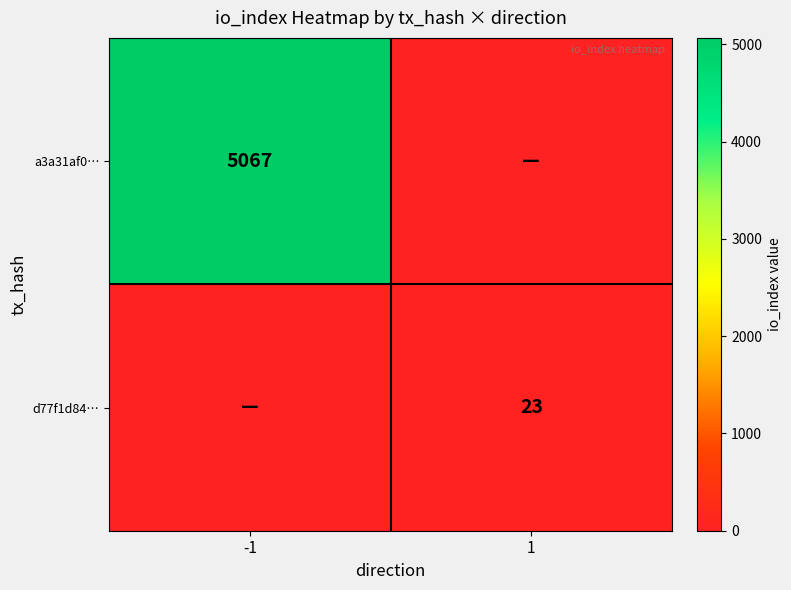

Is it true that a3a31af0… equals 7010 at -1?

False